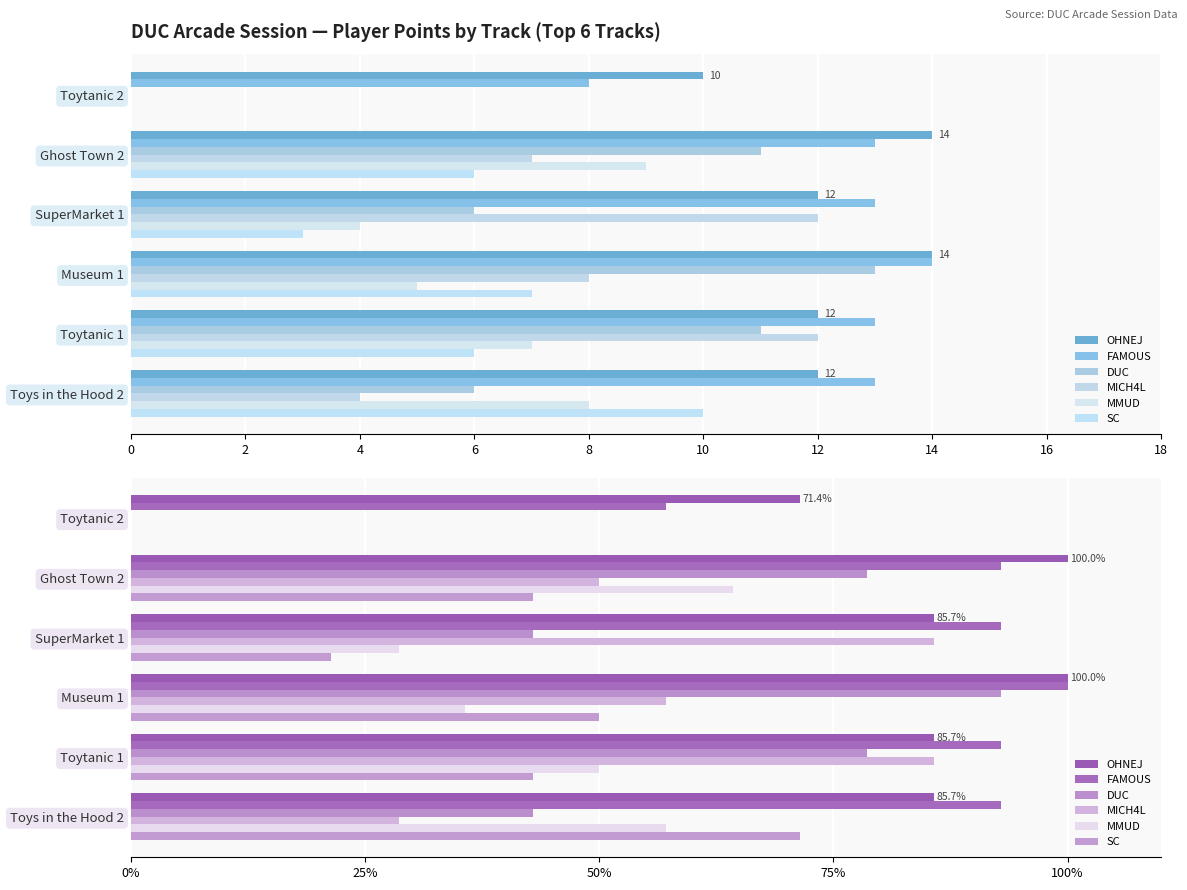

What is the difference between the maximum and second lowest values in the DUC series?

50.0